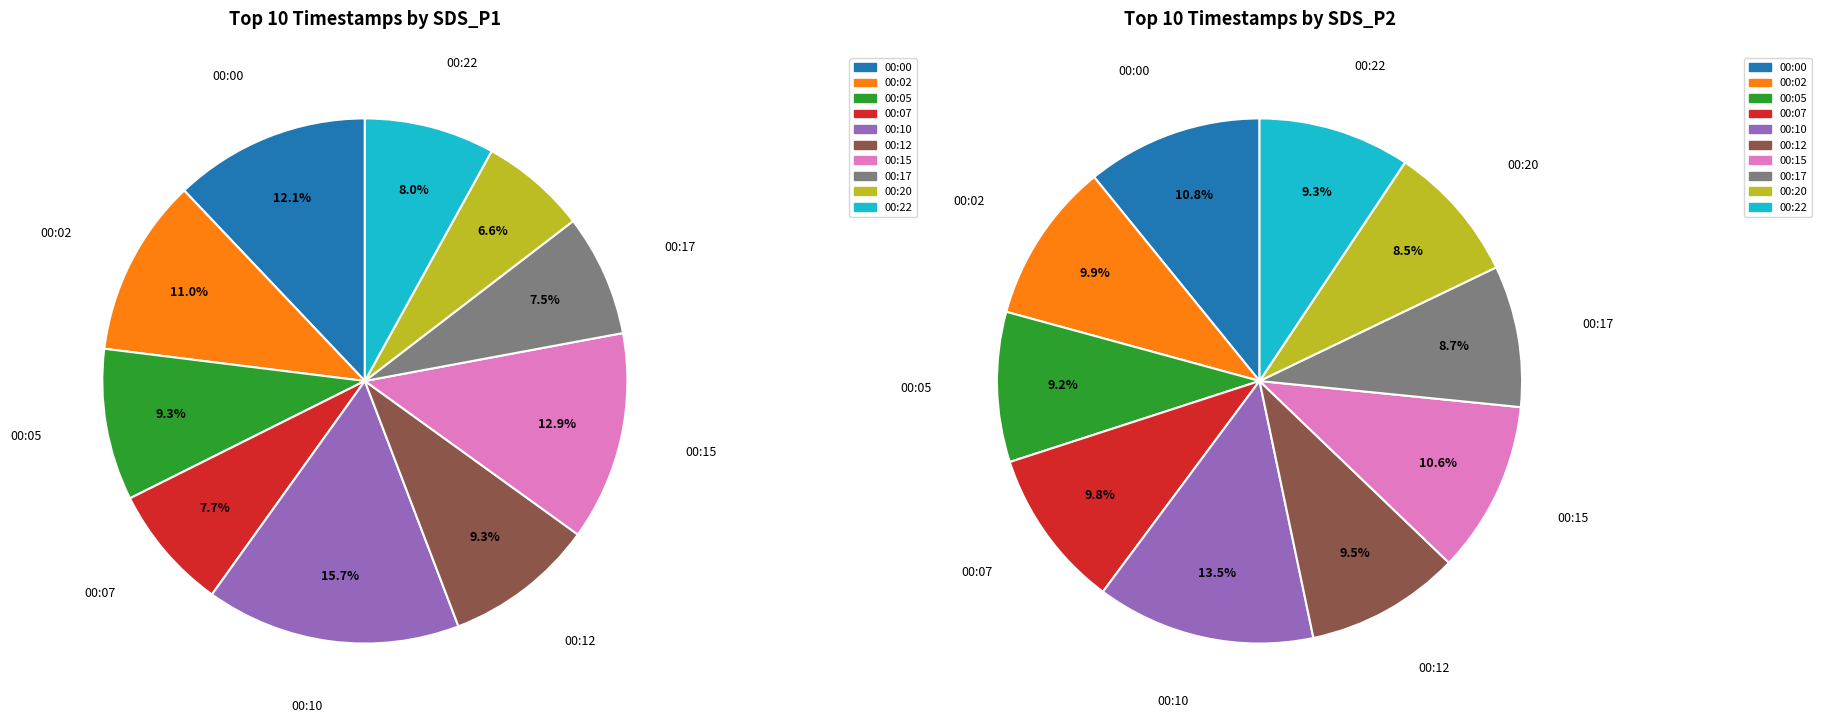

Which category has the smallest portion of the pie?

00:20